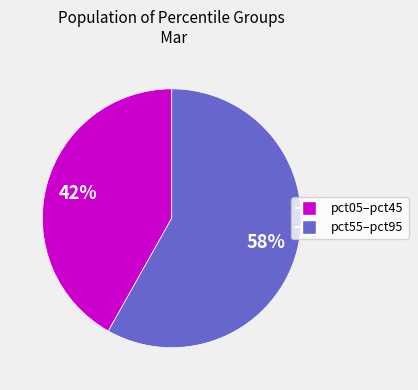

Is there any slice that represents more than half of the pie?

Yes